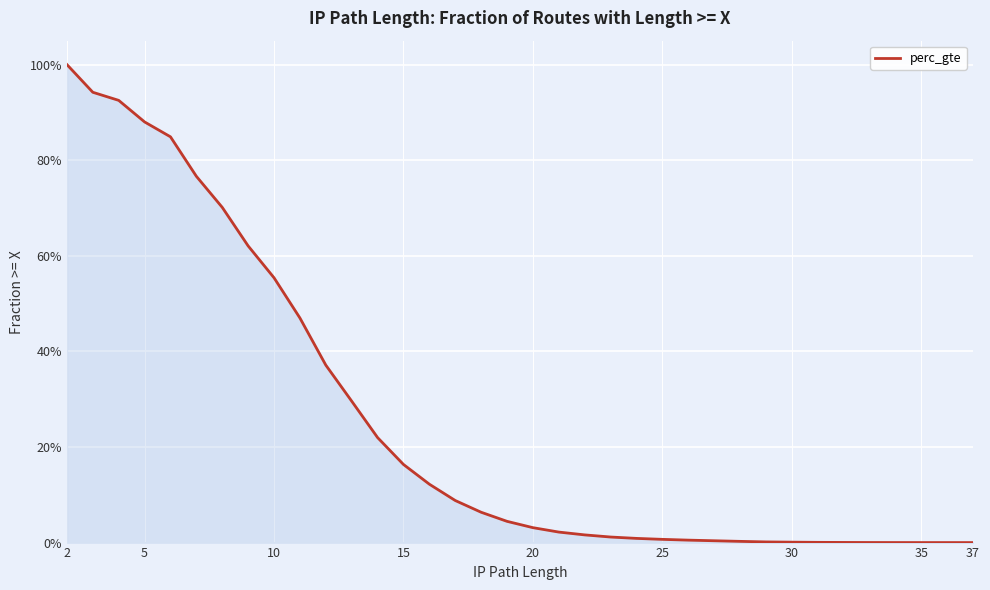

The value at 10 is 0.1. True or false?

False